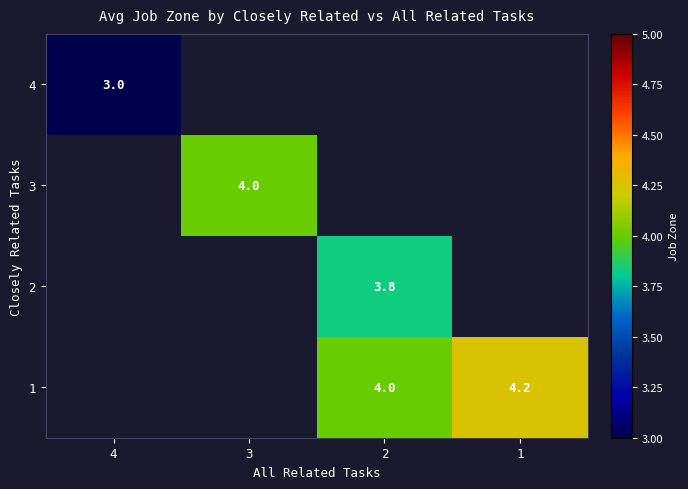

The value of 1 at 2 is 5.3. True or false?

False